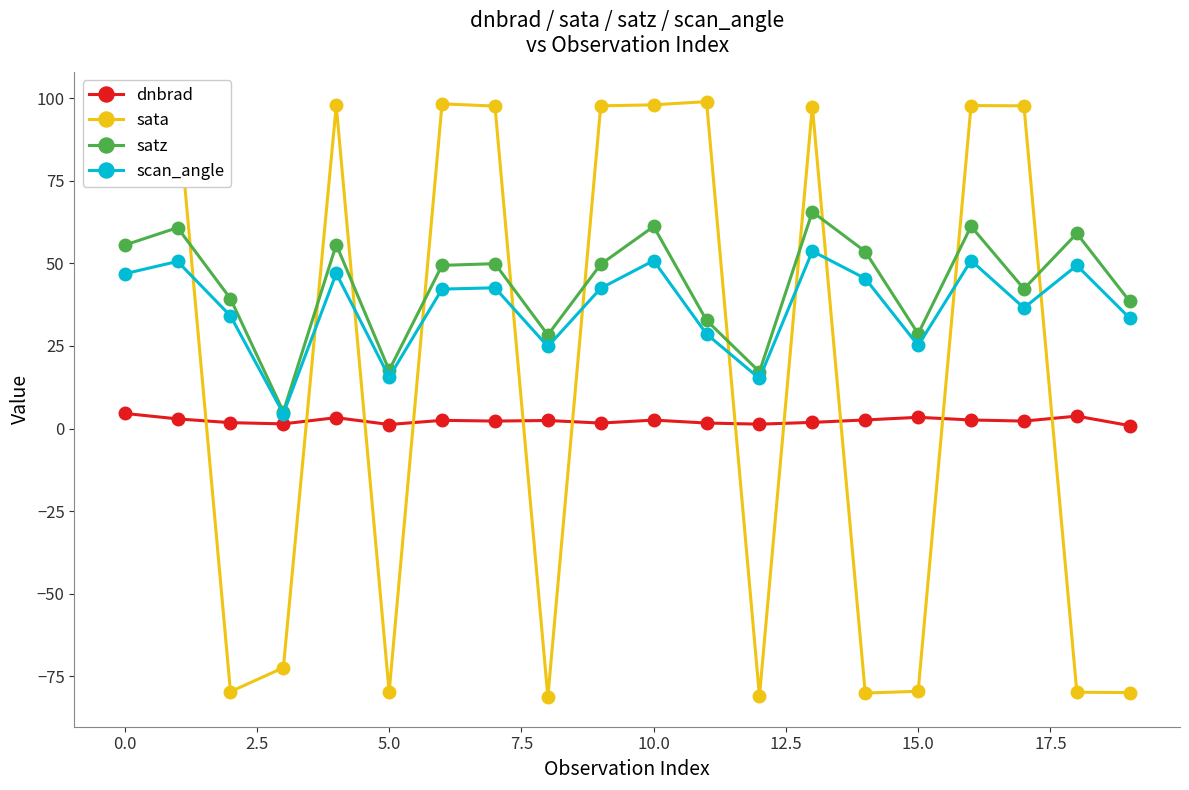

What is the minimum value shown in the chart?

-81.3